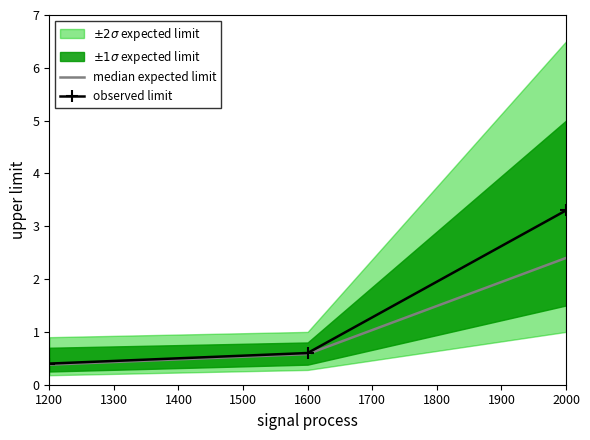

The value of median expected limit at 1200 is 0.4. True or false?

True